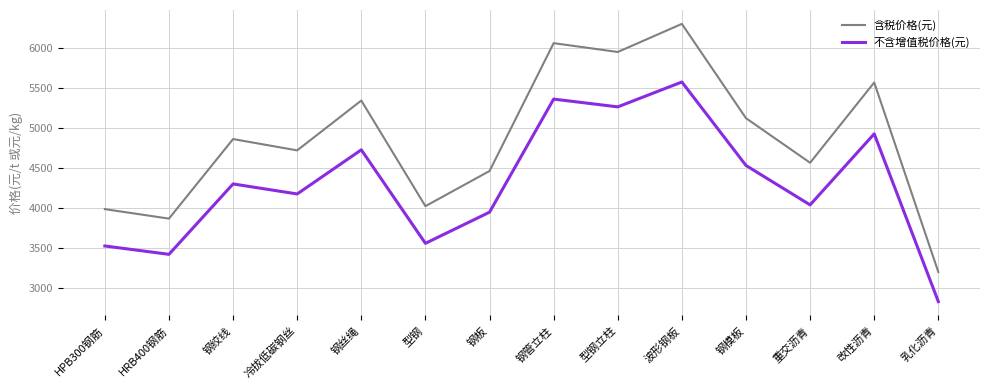

Which category has the highest value in the 不含增值税价格(元) series?

波形钢板